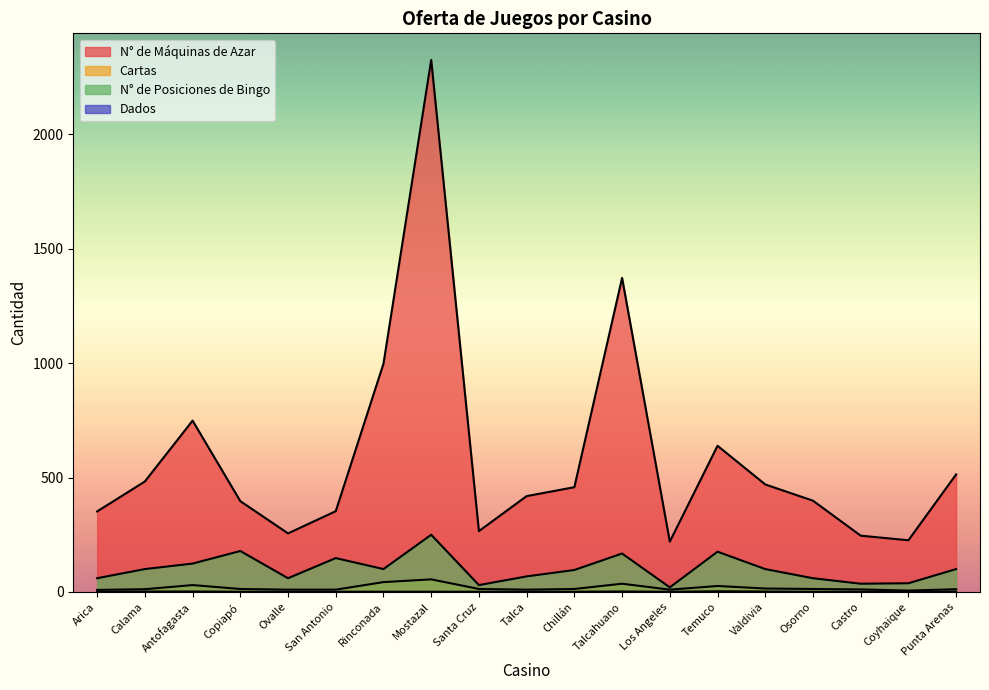

How many interior local valleys does the Cartas series have?

3